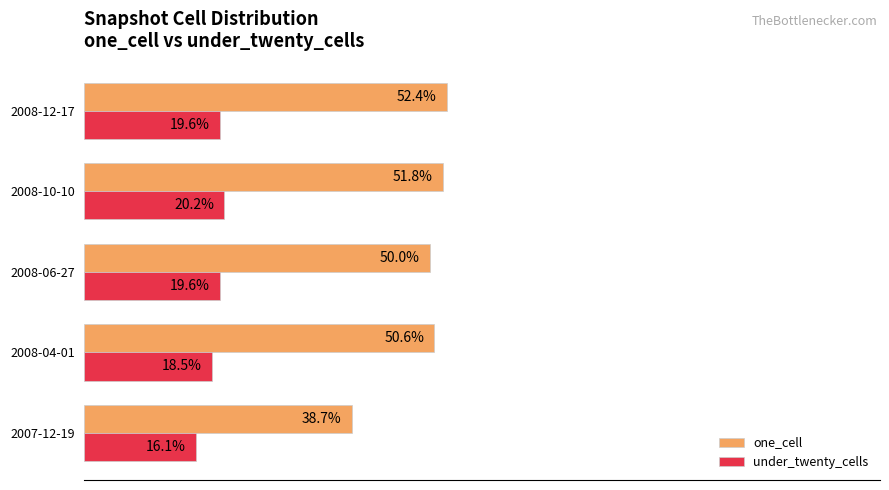

Which series has the widest spread of values?

one_cell